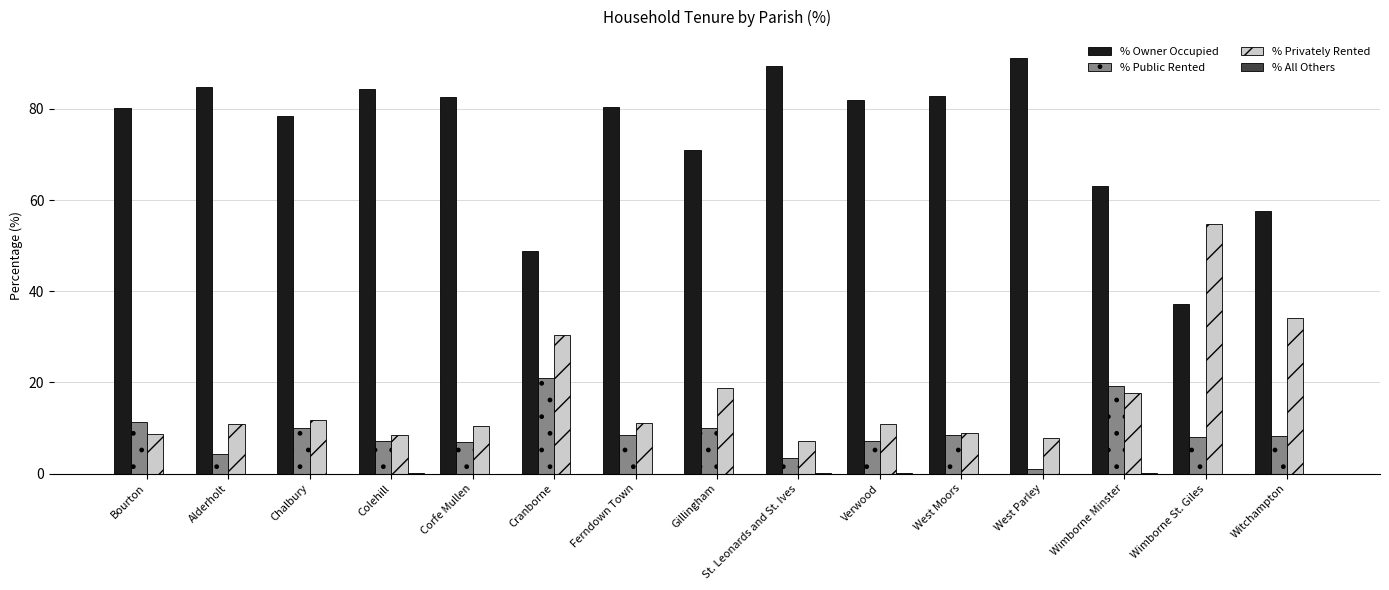

What is the spread (max minus min) of values at West Moors?

82.8